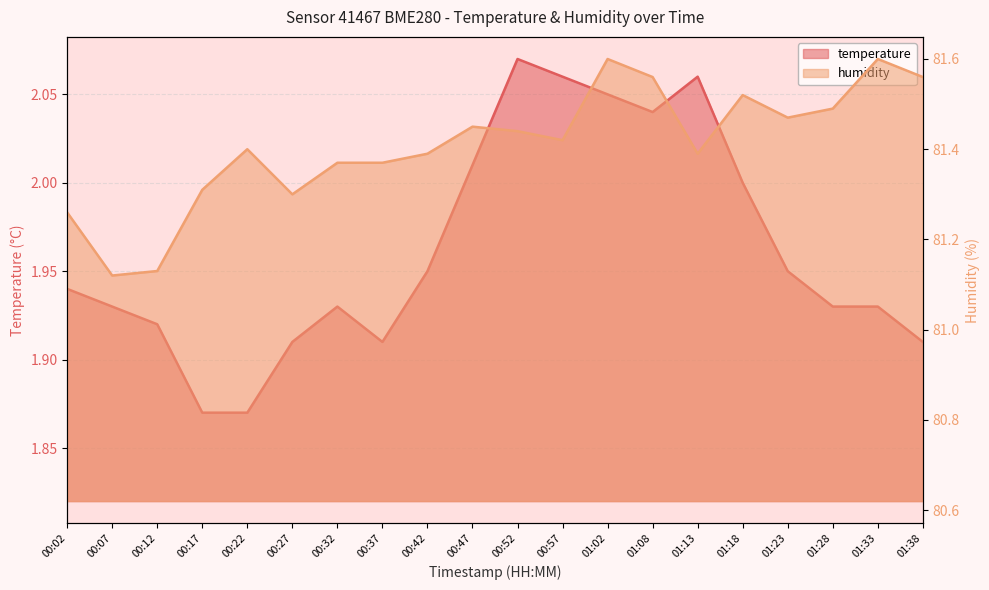

Is it true that humidity equals 49.0 at 00:32?

False